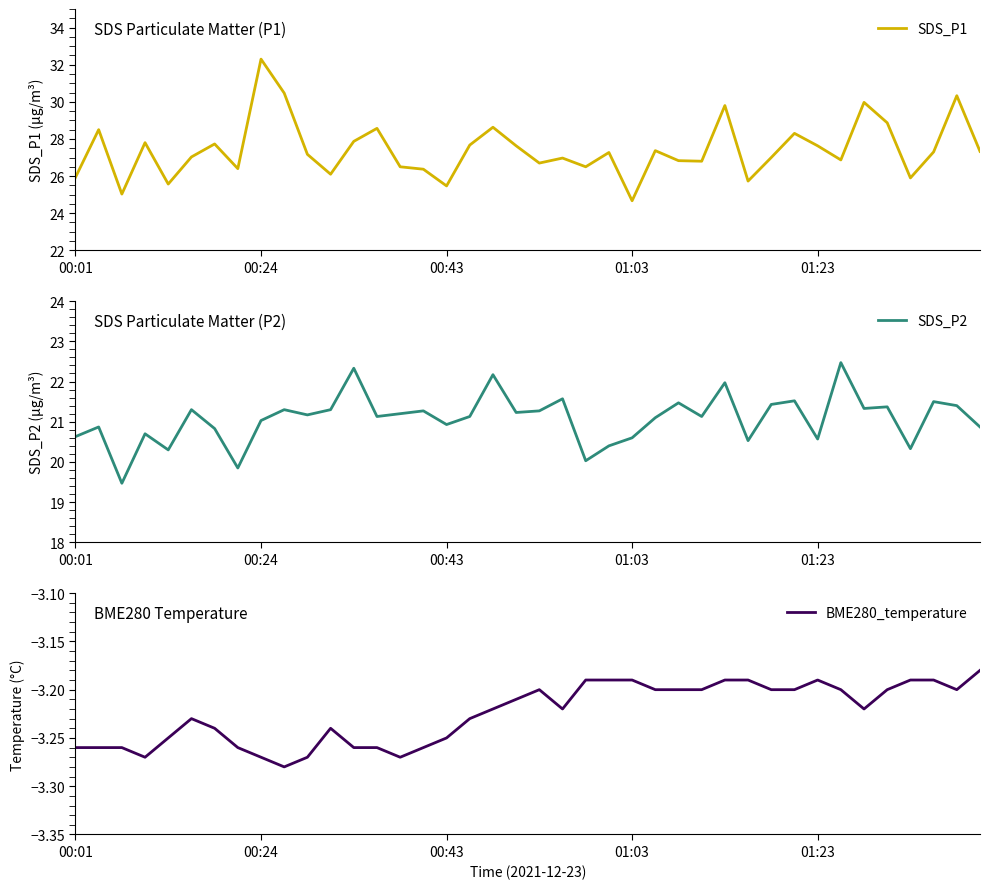

Does the chart have visible grid lines?

No